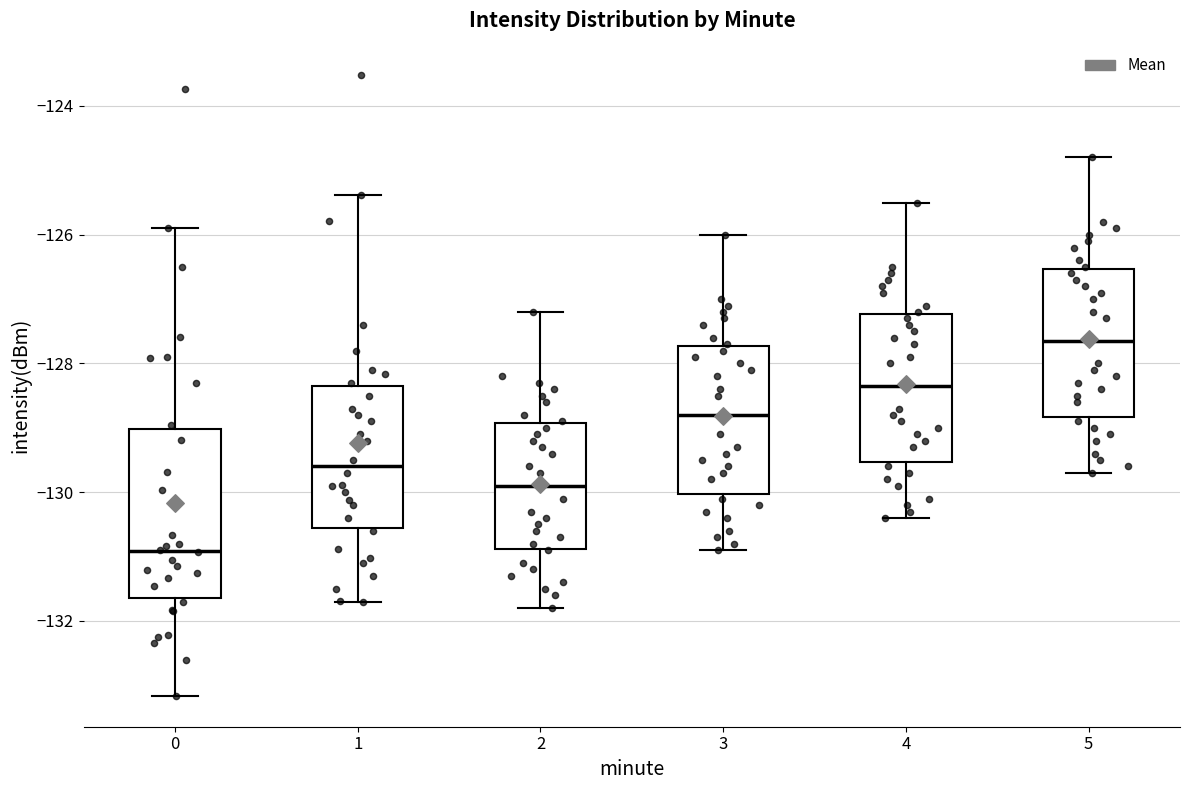

Comparing the boxes themselves (not the whiskers), which one is the tallest?

0